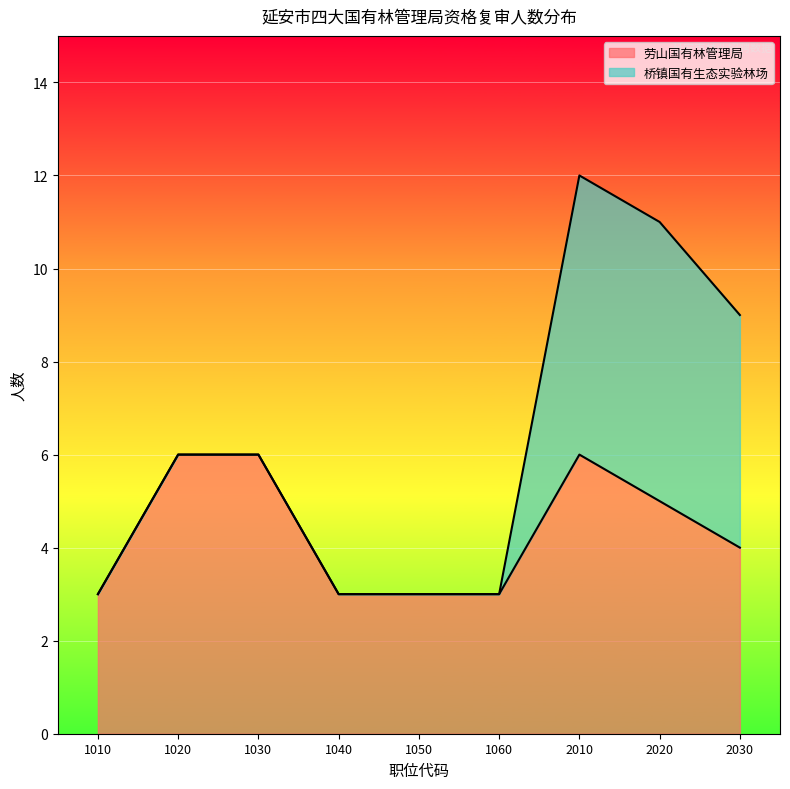

How many values exceed 4?

4